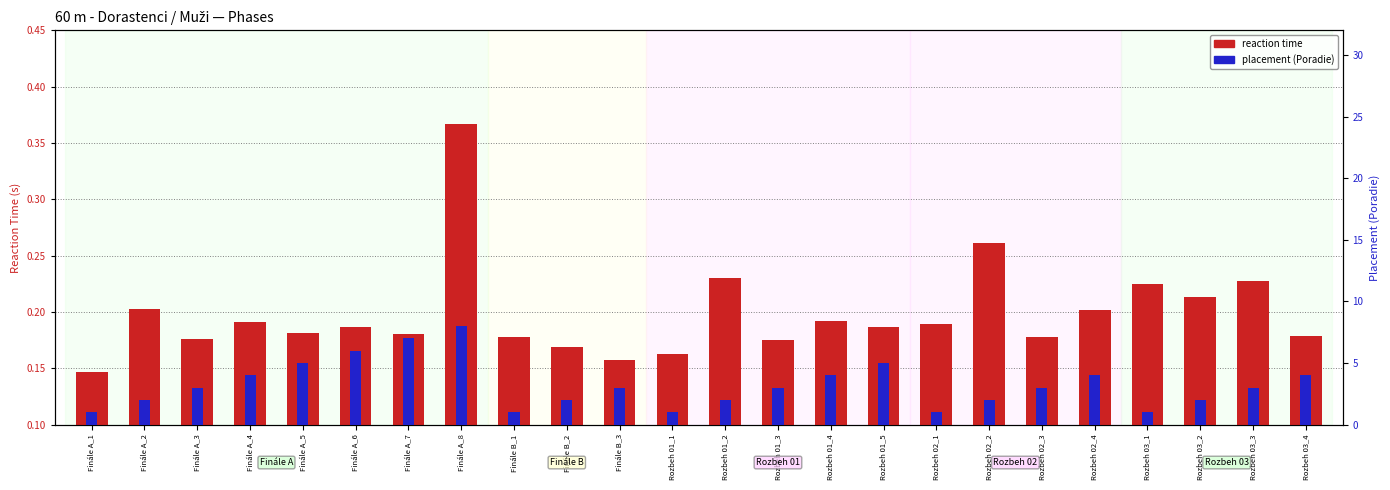

Which series has the largest range (max minus min)?

placement (Poradie)